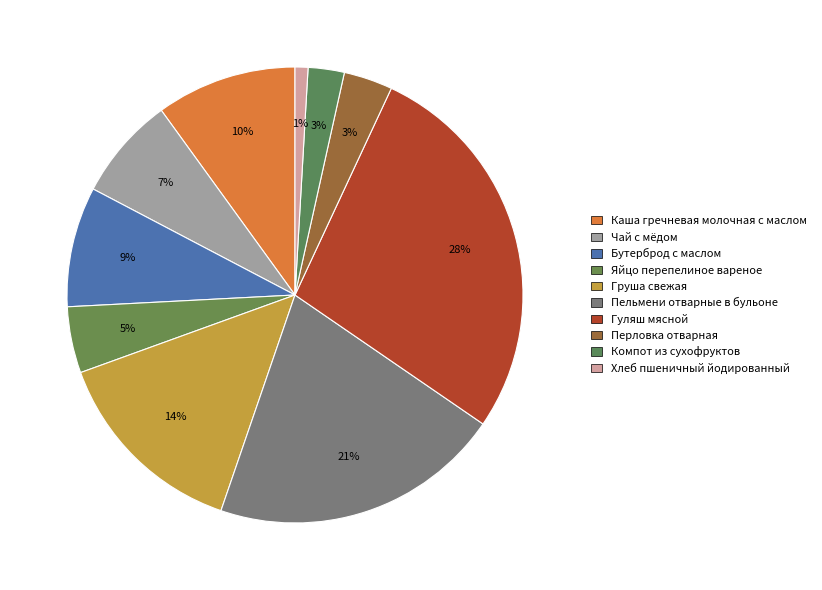

Which has a higher value, Пельмени отварные в бульоне or Бутерброд с маслом?

Пельмени отварные в бульоне